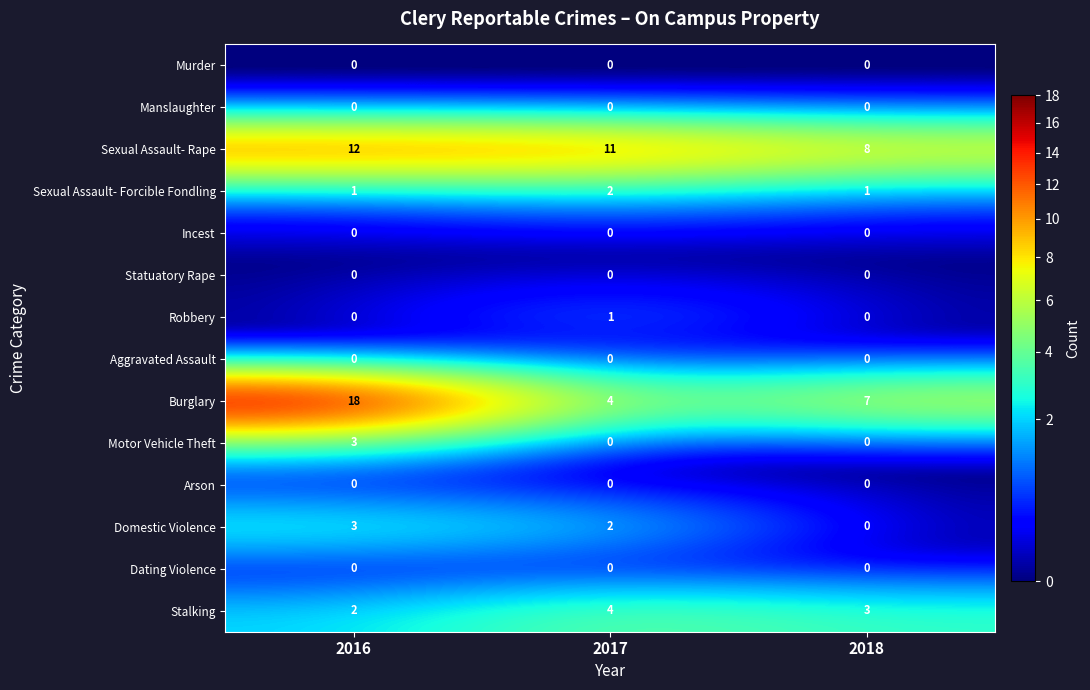

At which category is the sum across all series the highest?

2016